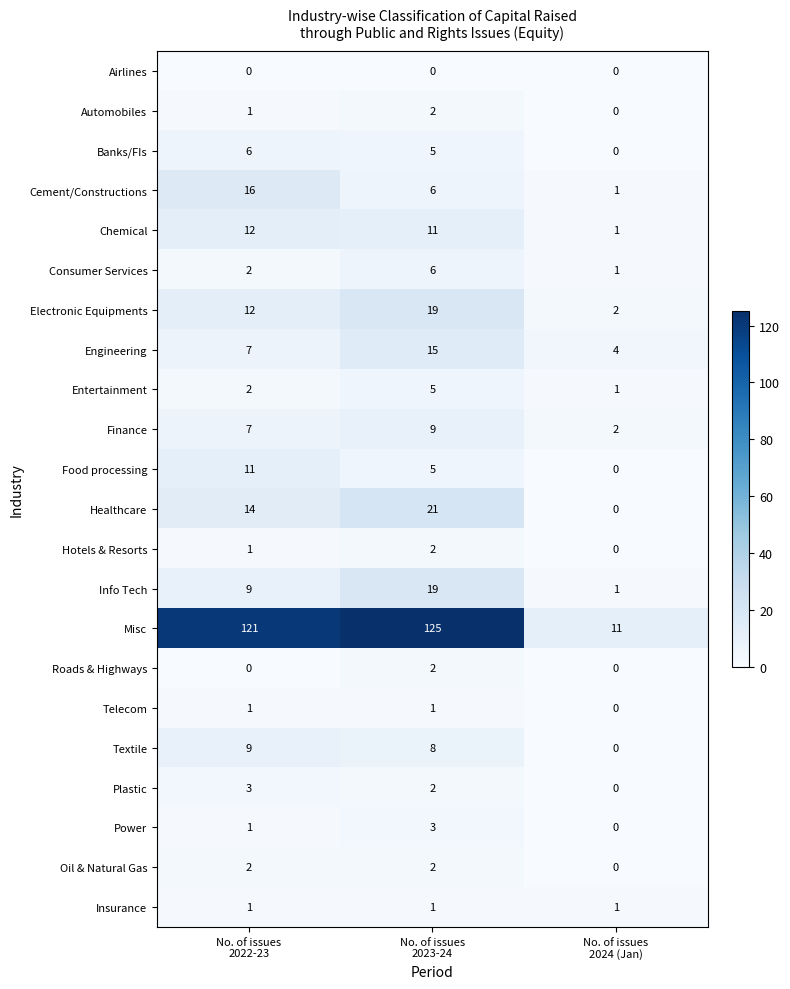

Which series changed the most between No. of issues
2023-24 and No. of issues
2024 (Jan)?

Misc